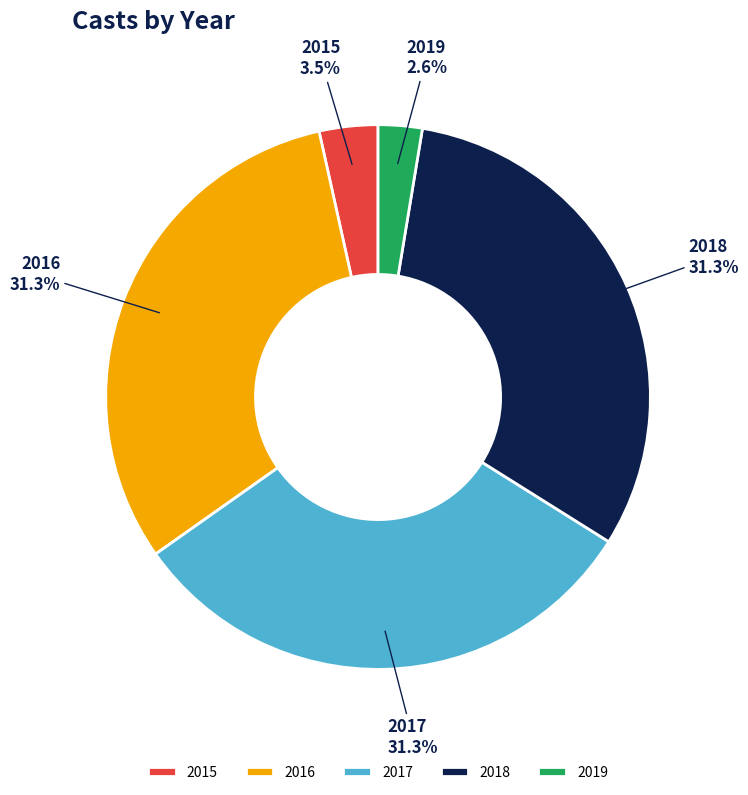

Is 2019 the majority of the pie?

No